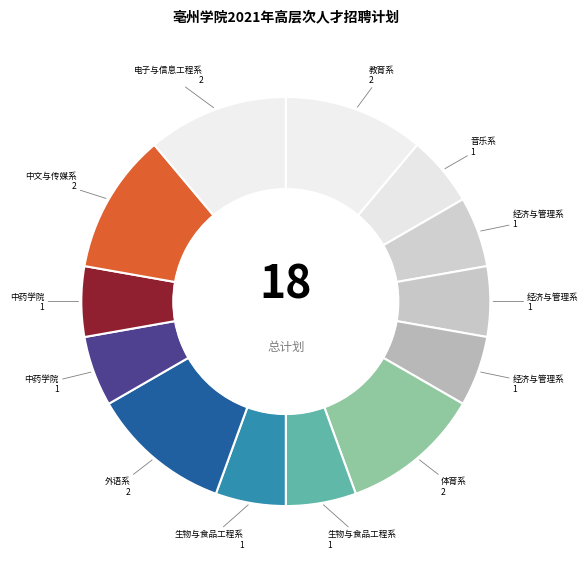

Count the number of slices in the pie.

13